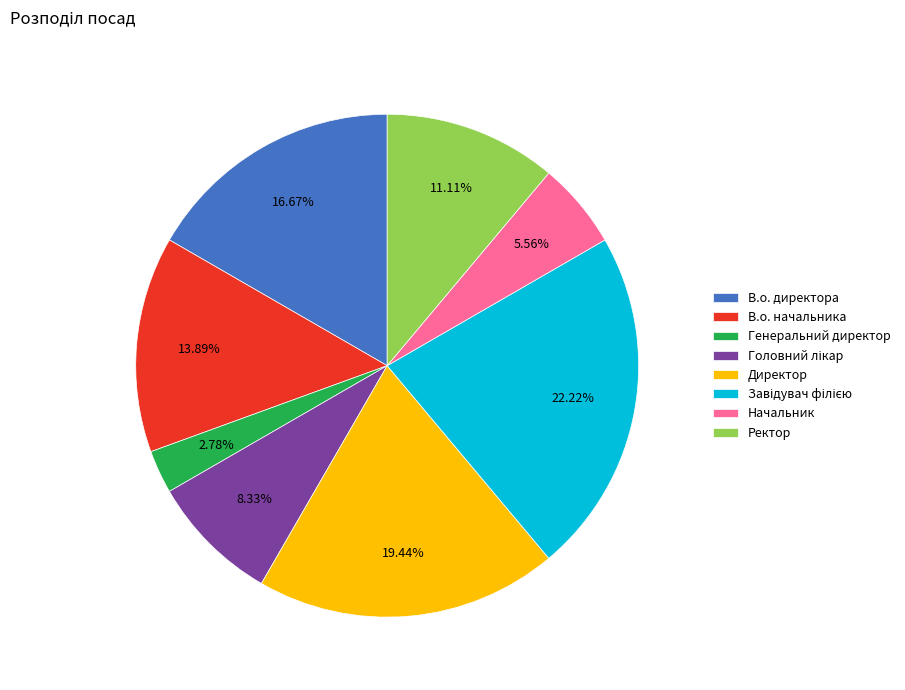

Is there any slice that represents more than half of the pie?

No